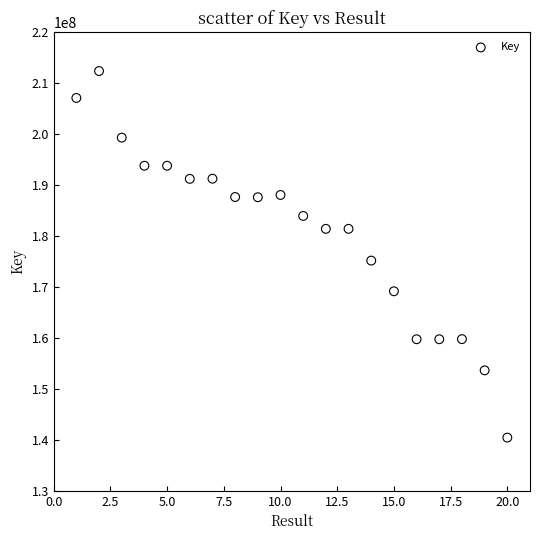

What is the range of Y values (max minus min)?

71974953